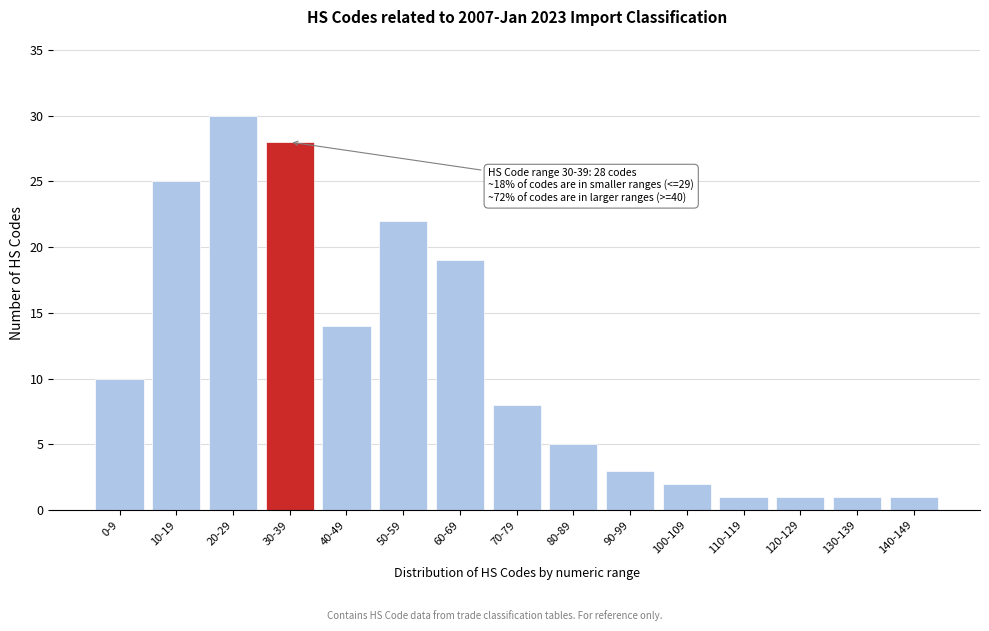

Reading right to left, what are all the values shown in this chart?

1	1	1	1	2	3	5	8	19	22	14	28	30	25	10